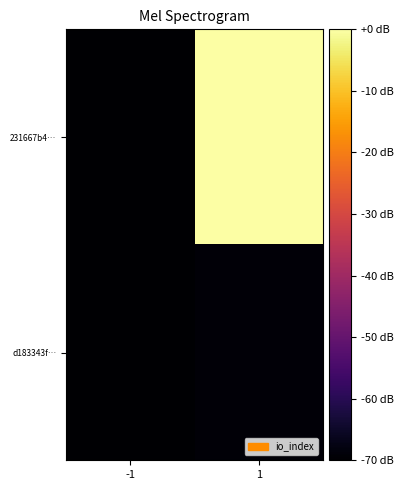

Reading left to right, what are all the values shown in this chart?

231667b4…: -1=-70.0	1=-0.0
d183343f…: -1=-69.9	1=-69.1